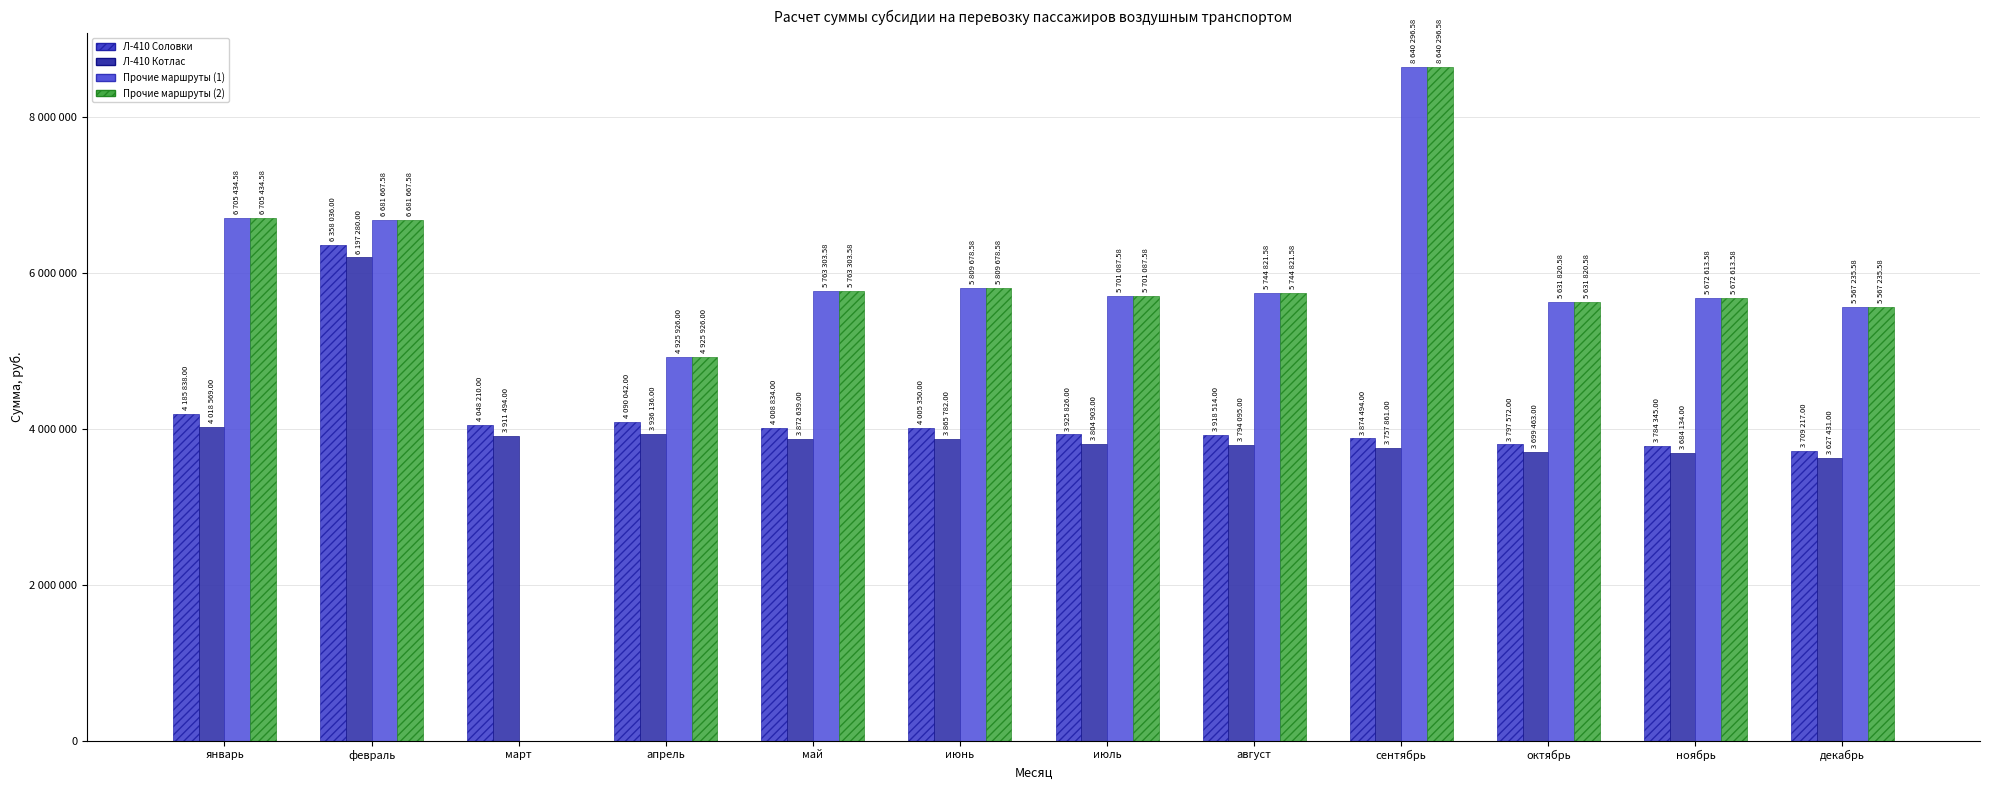

At which label does Л-410 Соловки reach its peak?

февраль